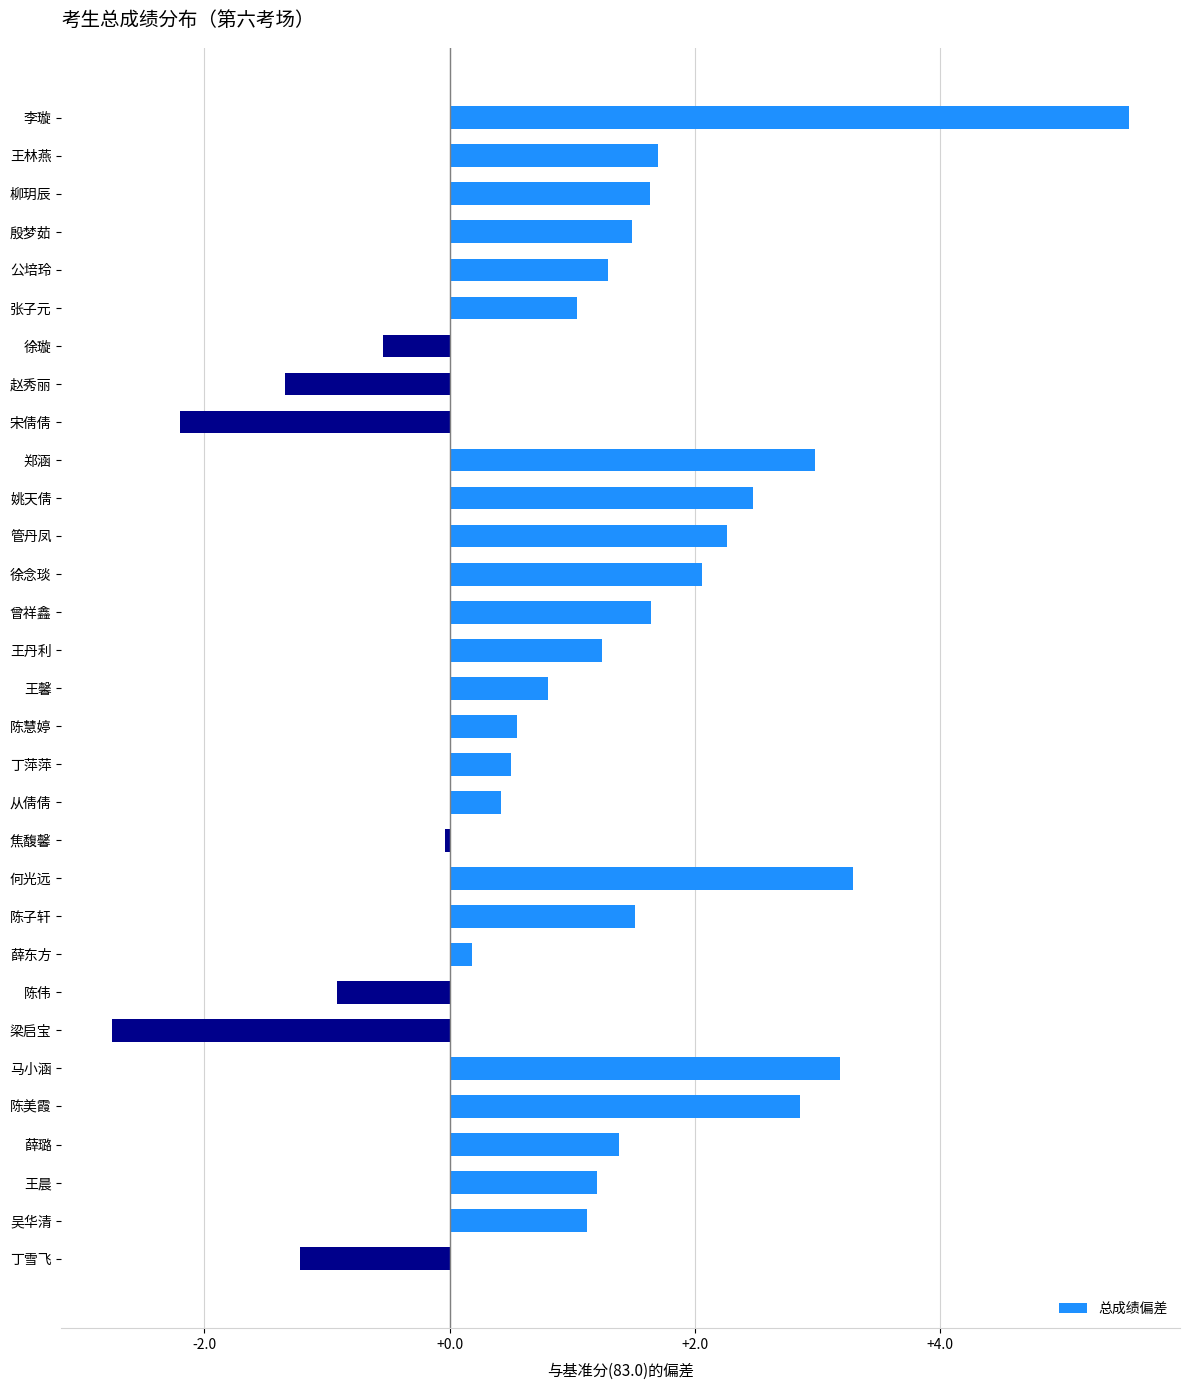

What is the value of the 19th bar from the top?

0.4